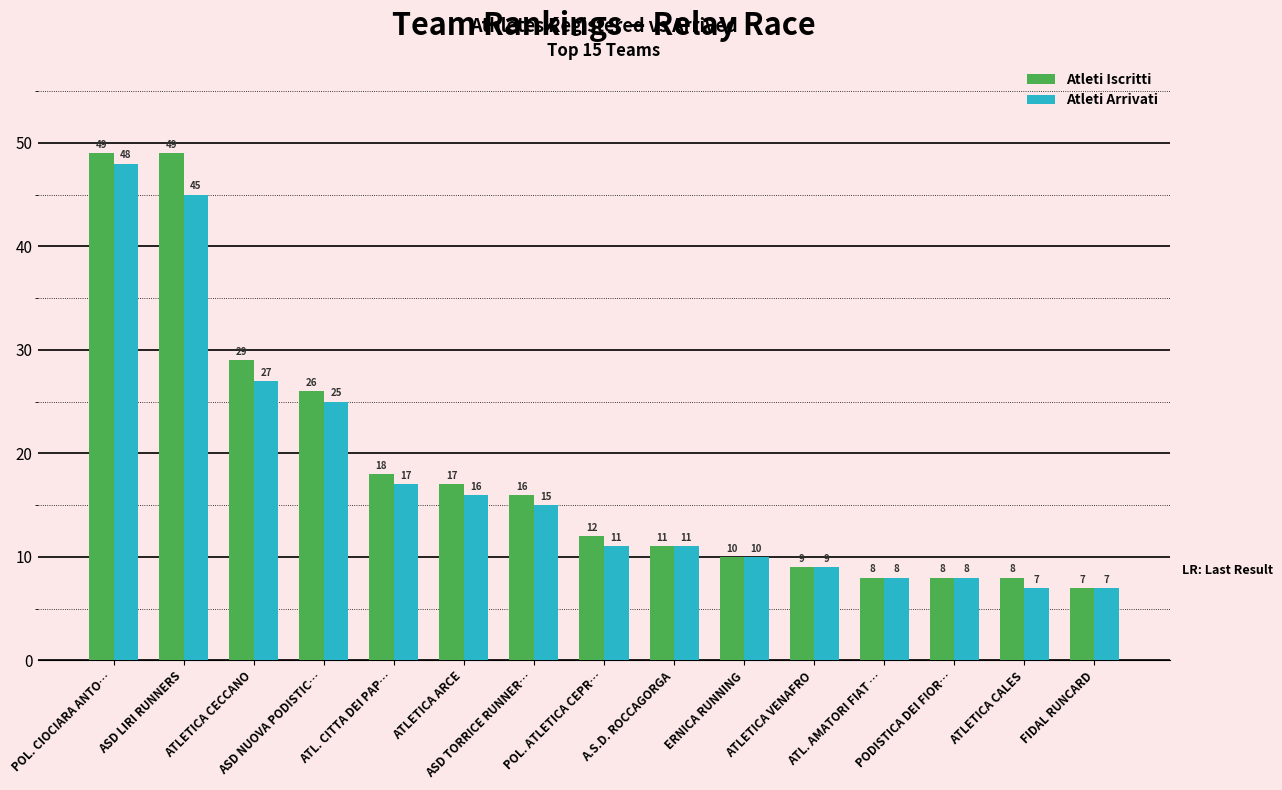

Are the bars horizontal?

No